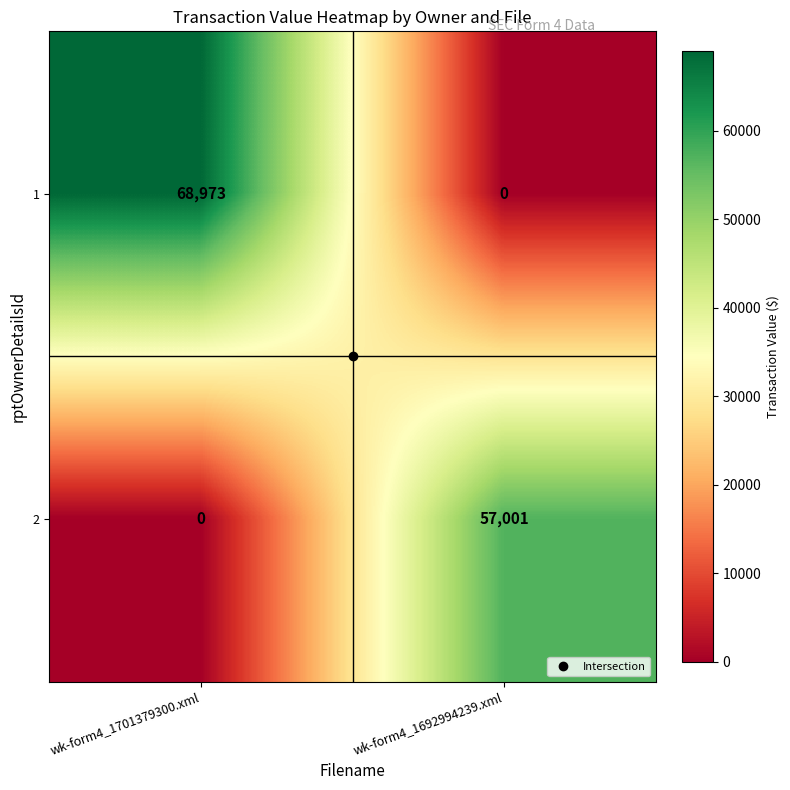

Which series has the largest total across all categories?

1